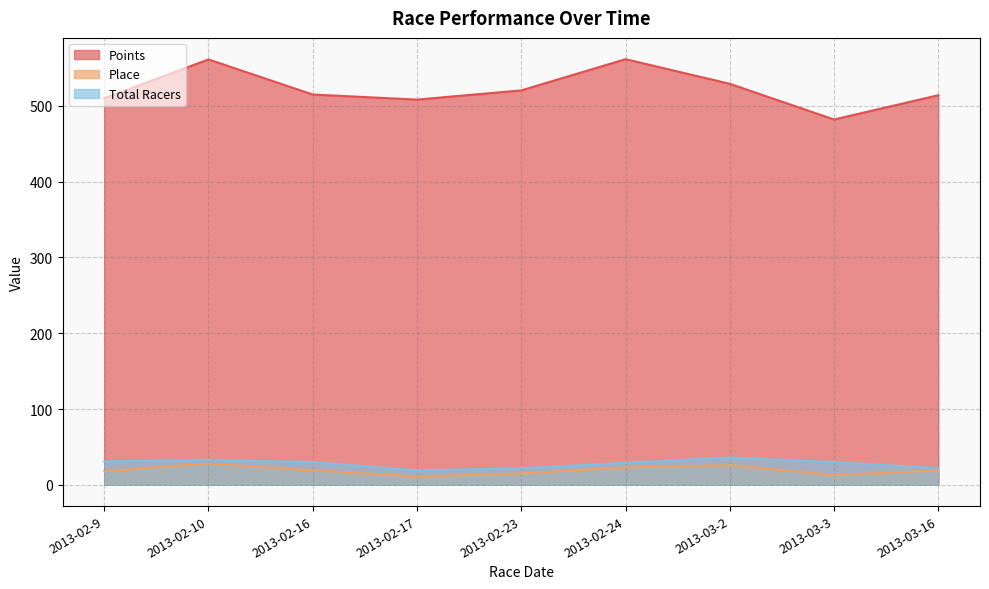

What is the label of the 5th point from the left?

2013-02-23